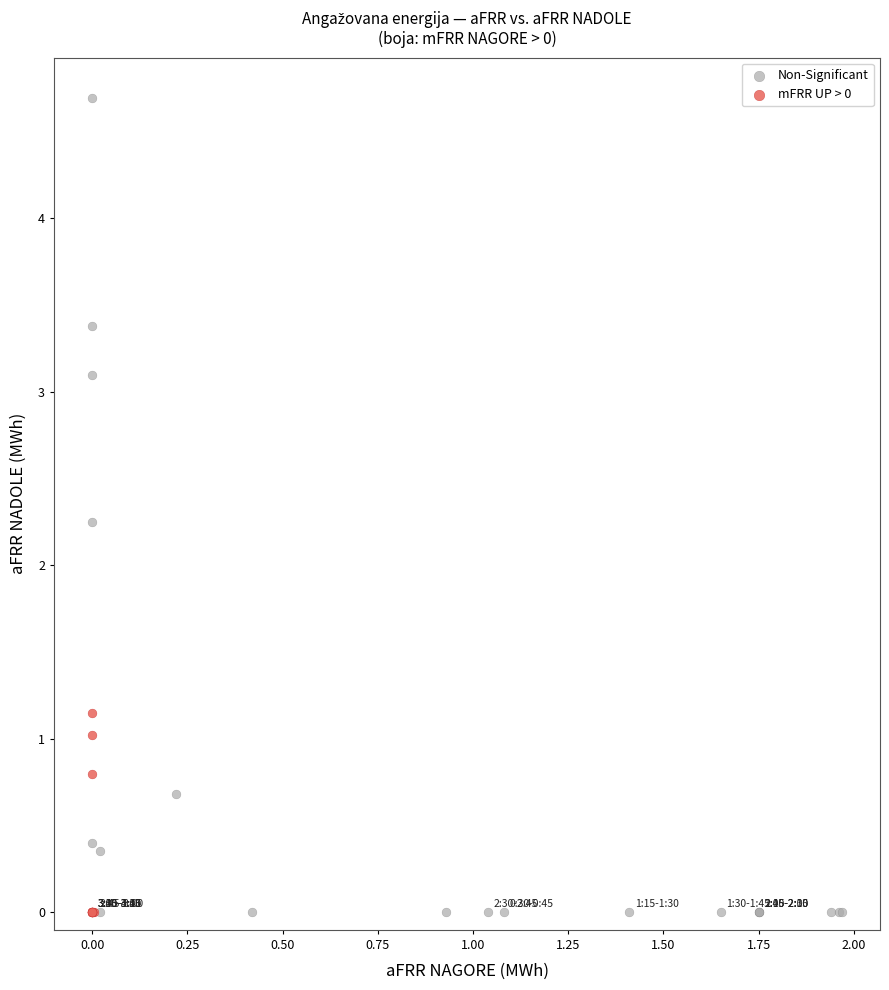

Which series reaches the maximum Y coordinate?

Non-Significant